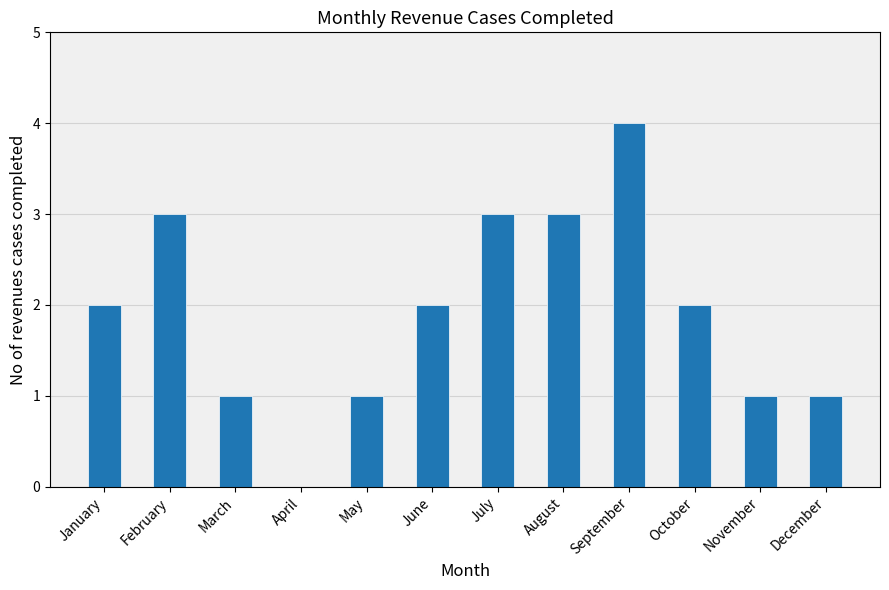

Reading right to left, transcribe all the data shown in this chart.

1	1	2	4	3	3	2	1	0	1	3	2